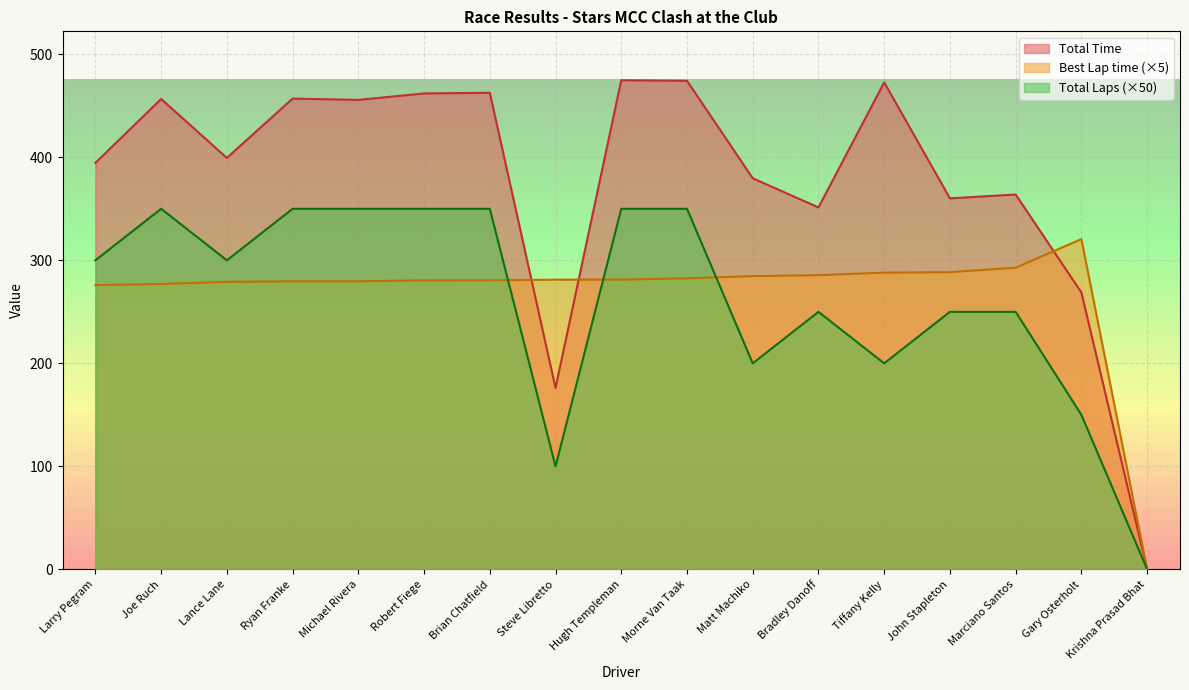

Which series has the largest total across all categories?

Total Time